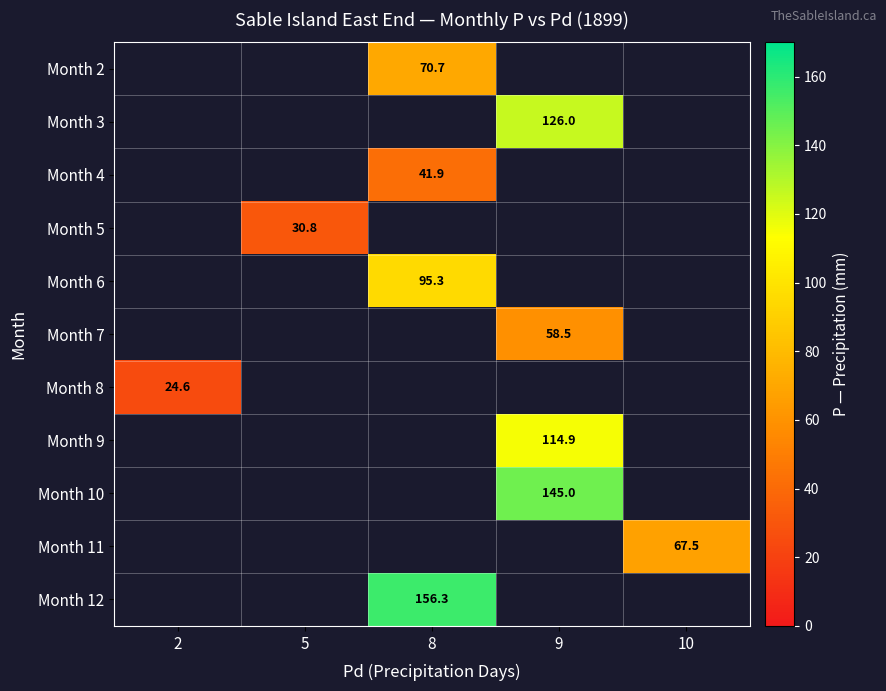

How many series are shown in this chart?

11